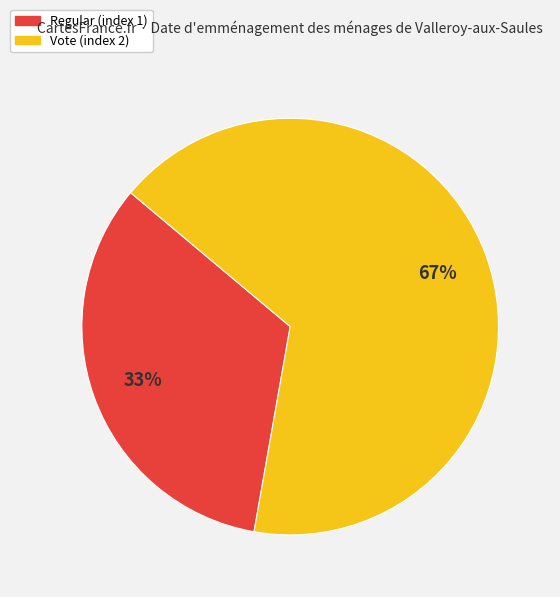

Does any single category account for the majority?

Yes